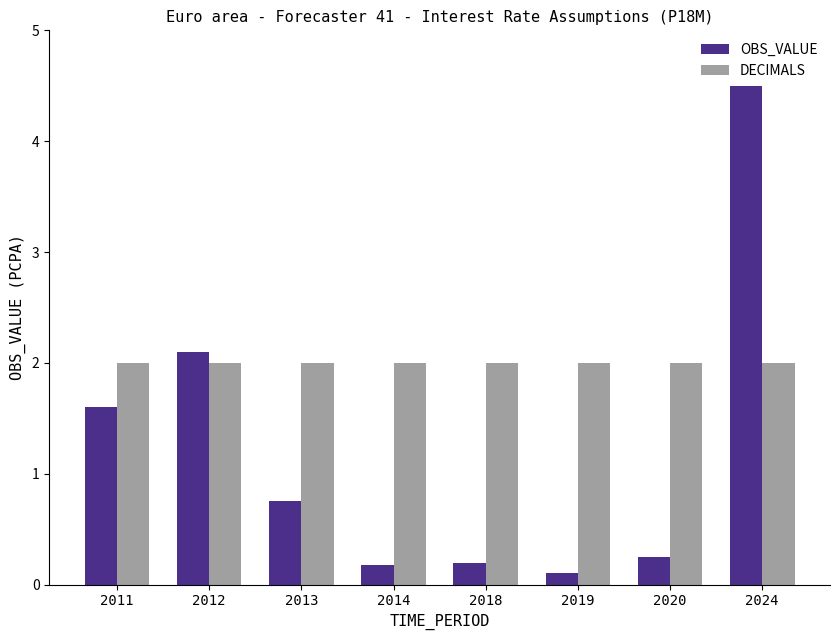

What is the difference between the second highest and second lowest values in the OBS_VALUE series?

1.9